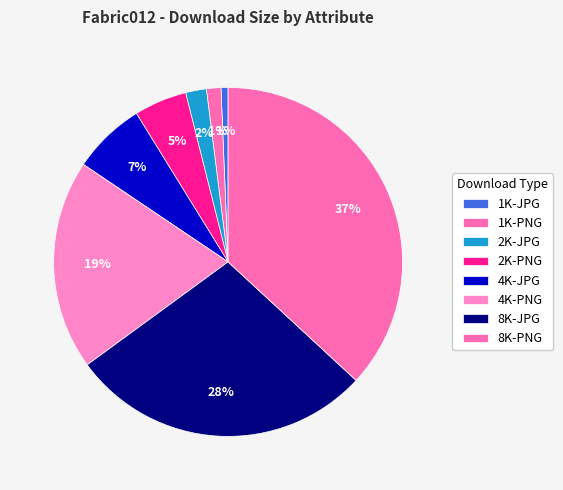

Count the number of slices in the pie.

8